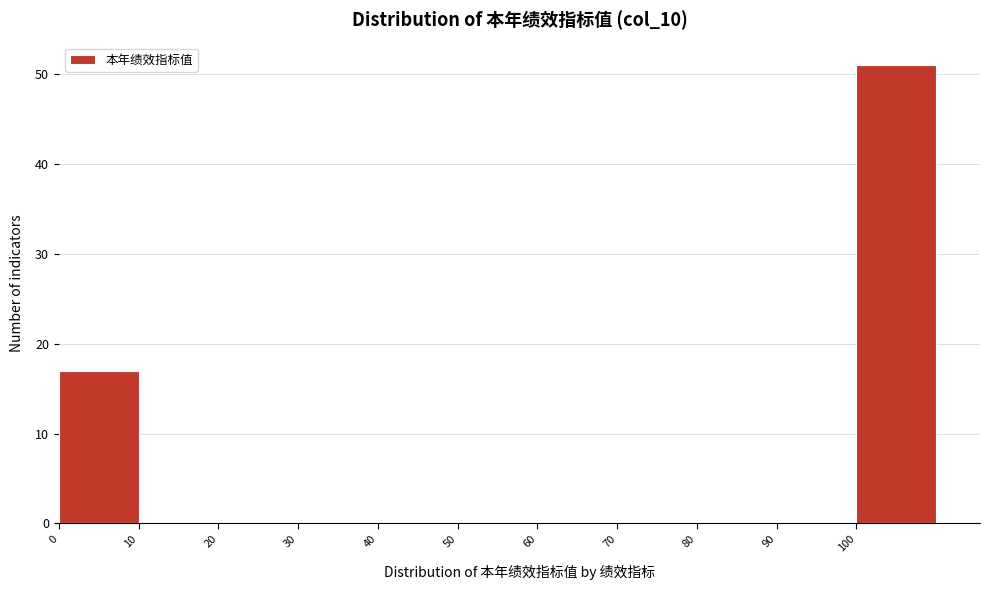

Which range on the x-axis has the tallest bar?

100 to 110